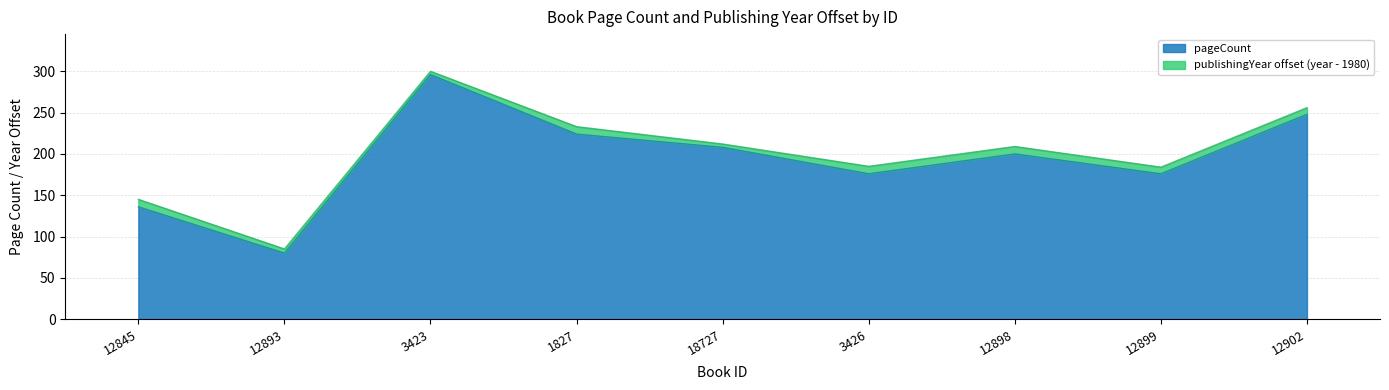

Reading left to right, what are all the values shown in this chart?

12845=136	12893=80	3423=296	1827=224	18727=208	3426=176	12898=200	12899=176	12902=248